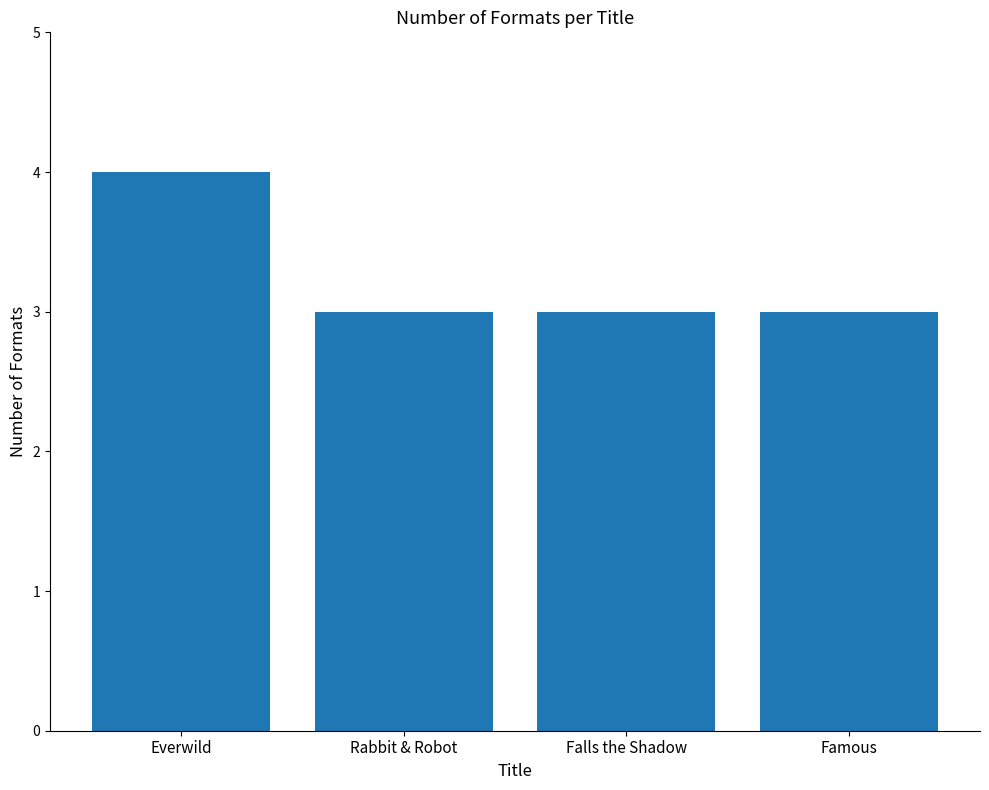

What is the ratio of the value at Falls the Shadow to the value at Famous?

1.0